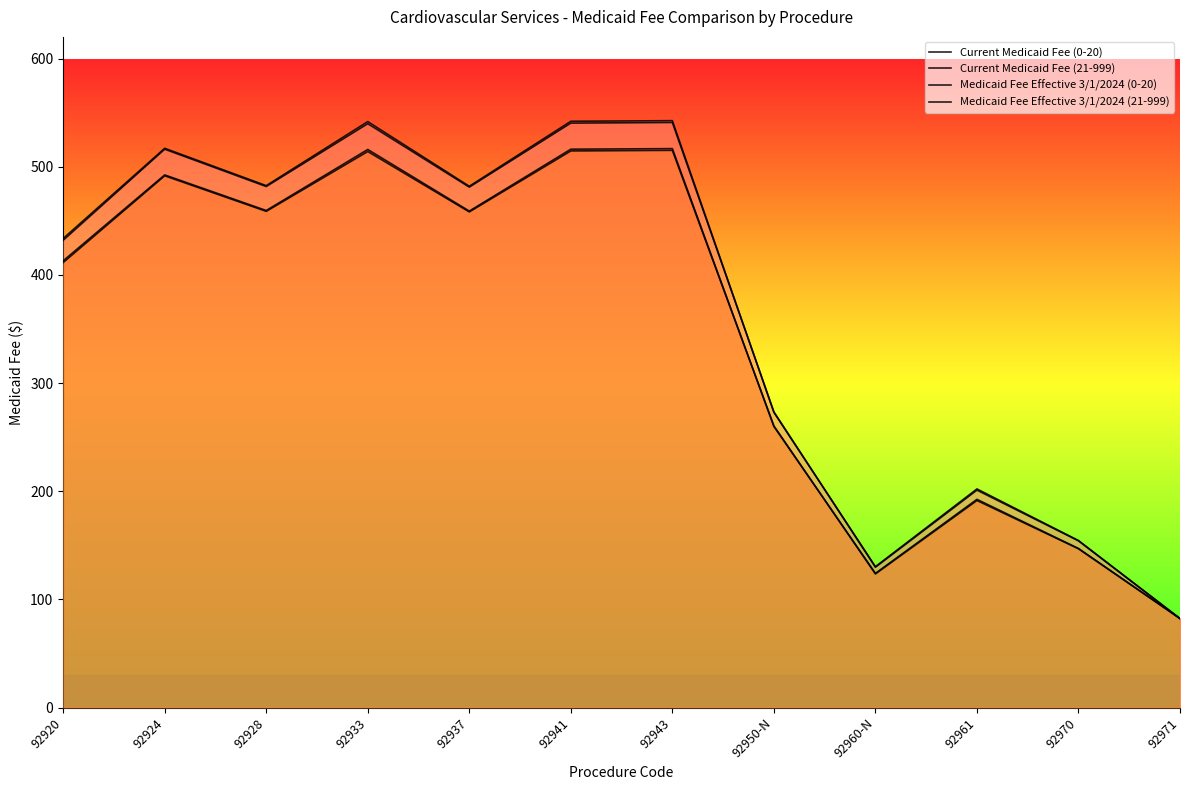

What is the difference between the maximum and minimum values in the Current Medicaid Fee (0-20) series?

460.3